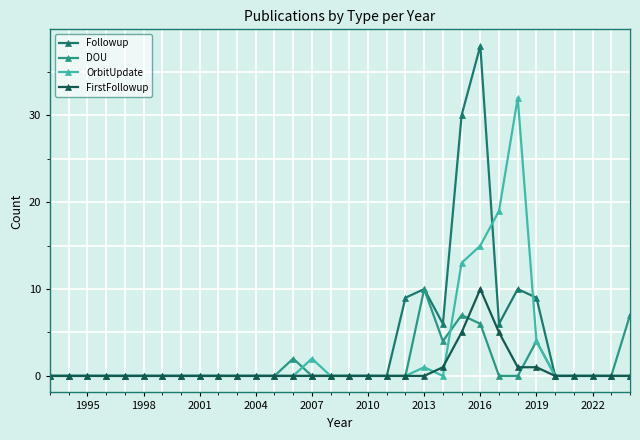

Which series has the largest range (max minus min)?

Followup